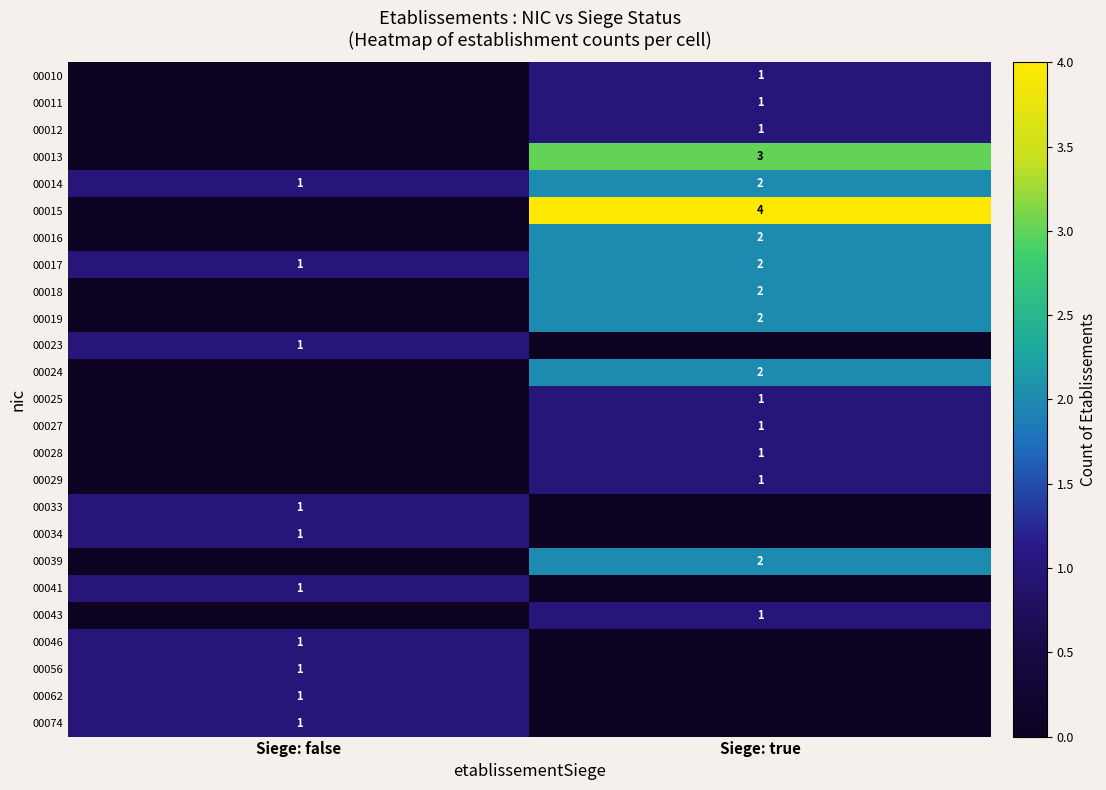

What is the greatest value displayed?

4